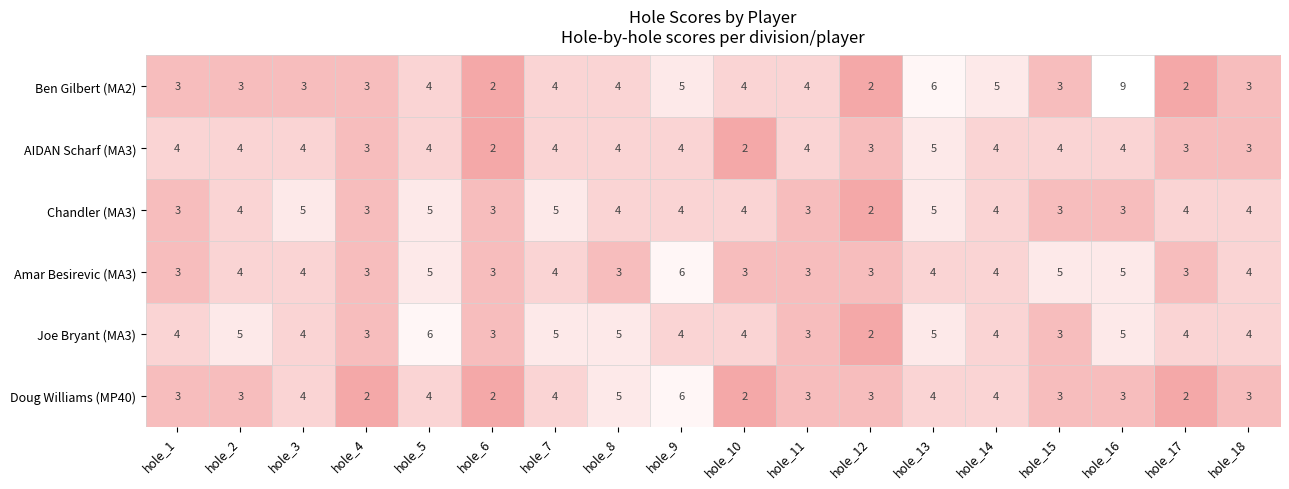

What is the difference between the second highest and minimum values in the Ben Gilbert (MA2) series?

4